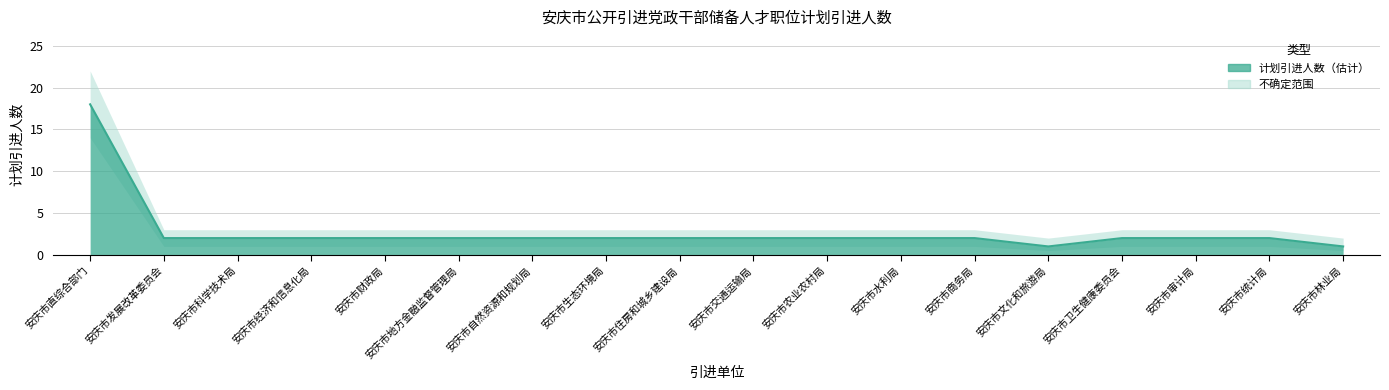

Rank the categories by value from highest to lowest.

安庆市直综合部门, 安庆市发展改革委员会, 安庆市科学技术局, 安庆市经济和信息化局, 安庆市财政局, 安庆市地方金融监督管理局, 安庆市自然资源和规划局, 安庆市生态环境局, 安庆市住房和城乡建设局, 安庆市交通运输局, 安庆市农业农村局, 安庆市水利局, 安庆市商务局, 安庆市卫生健康委员会, 安庆市审计局, 安庆市统计局, 安庆市文化和旅游局, 安庆市林业局